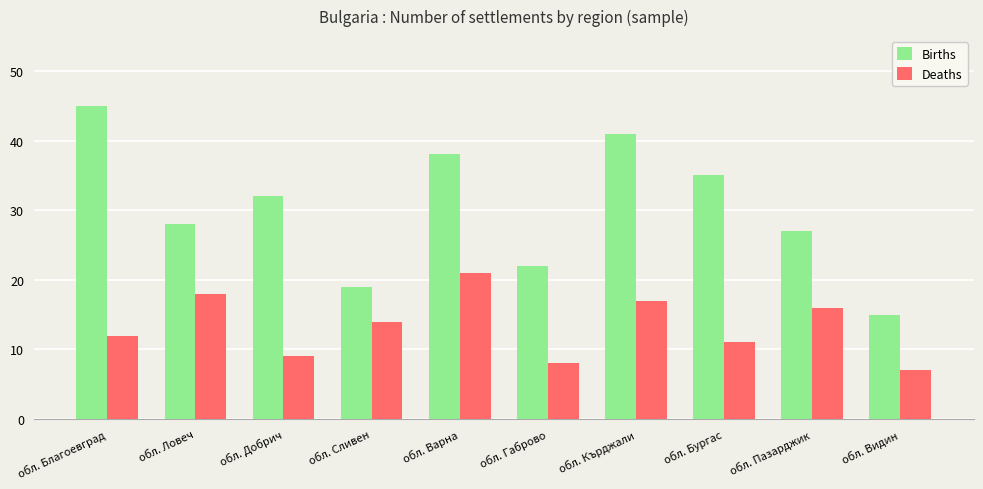

The value of Births at обл. Бургас is 57. True or false?

False